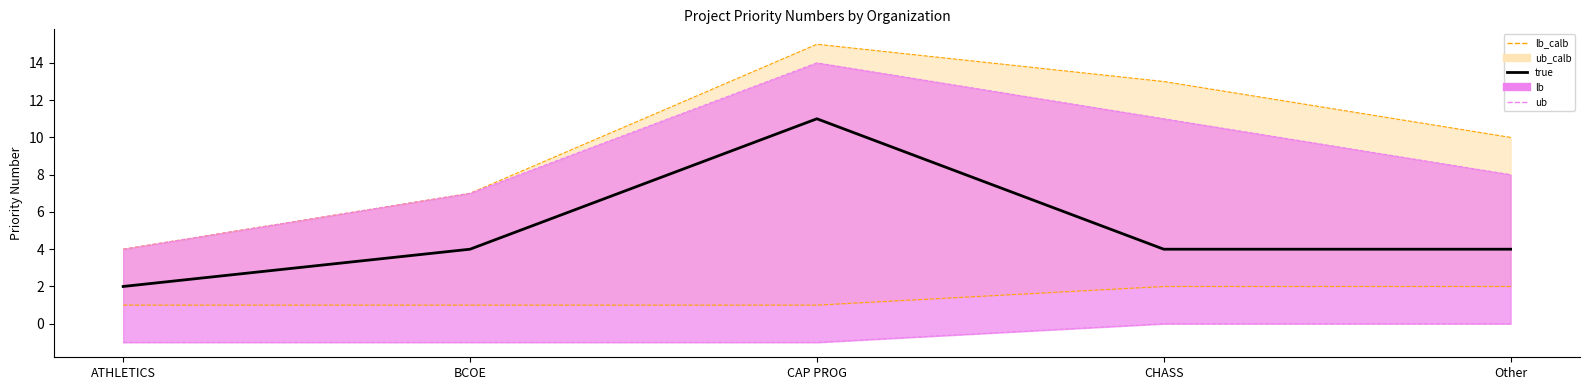

What is the label of the 3rd point from the right?

CAP PROG